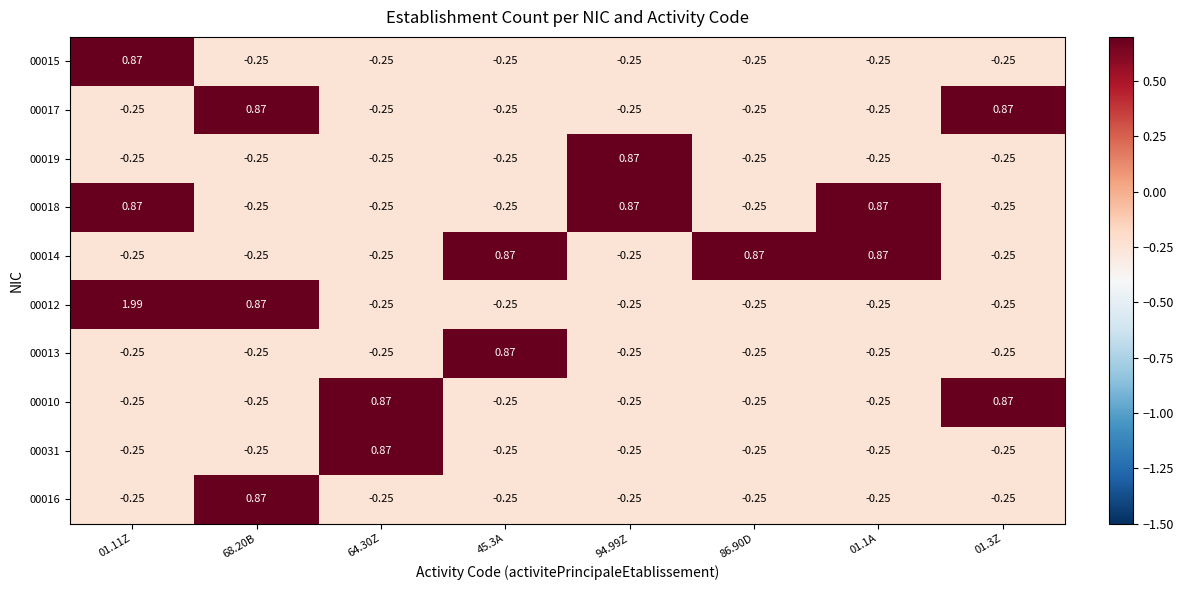

What is the minimum value shown in the chart?

-0.3